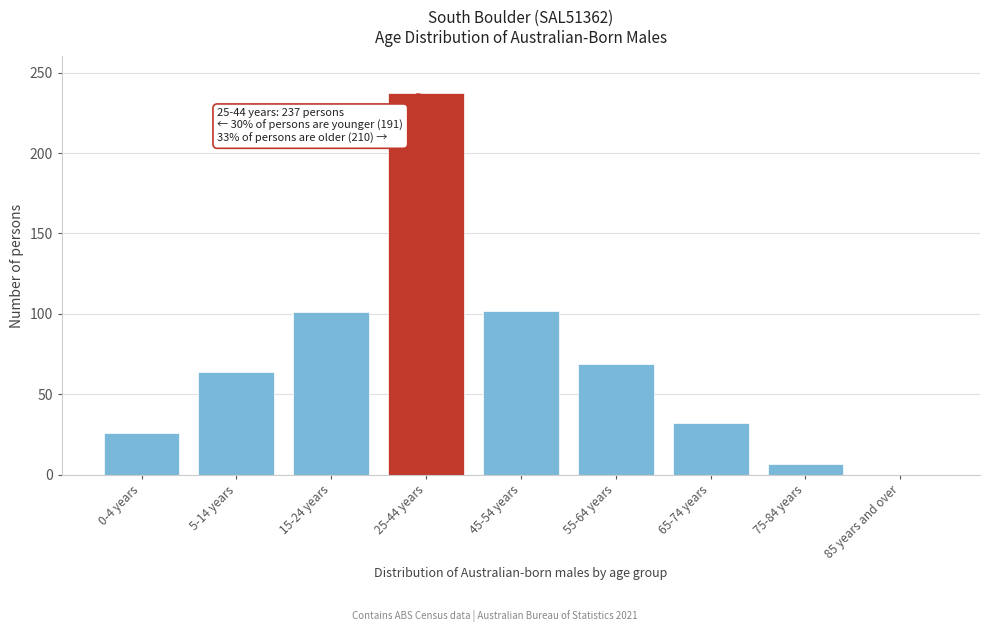

The value at 65-74 years is 32. True or false?

True